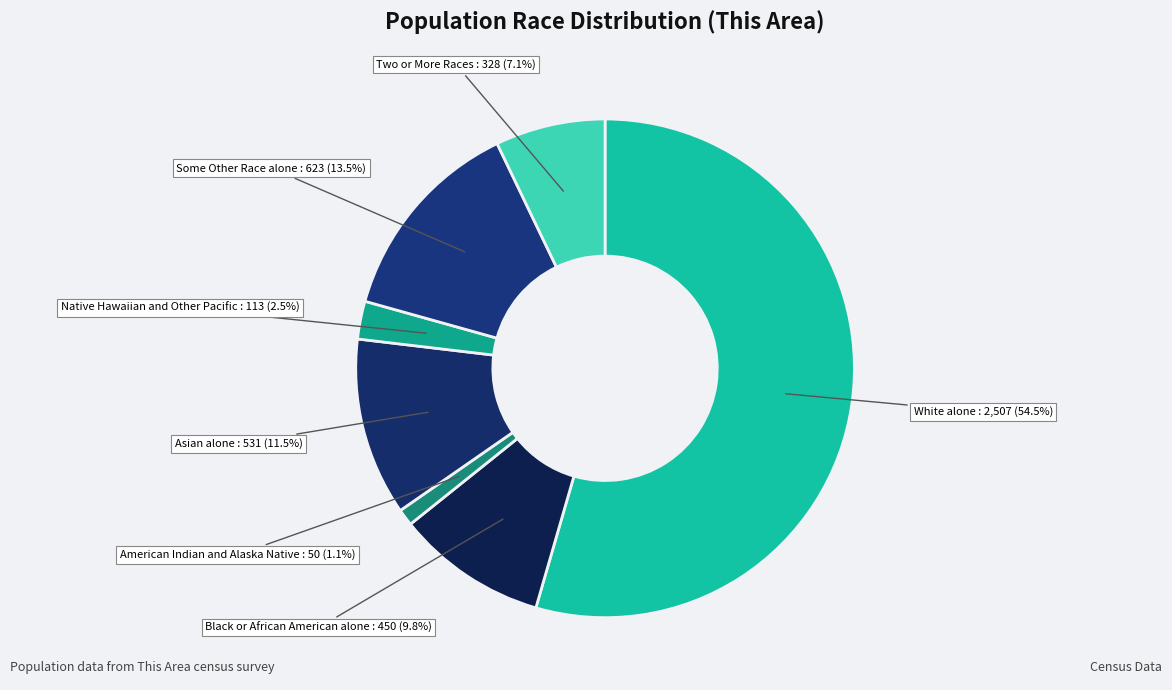

Which category has the biggest portion of the pie?

White alone